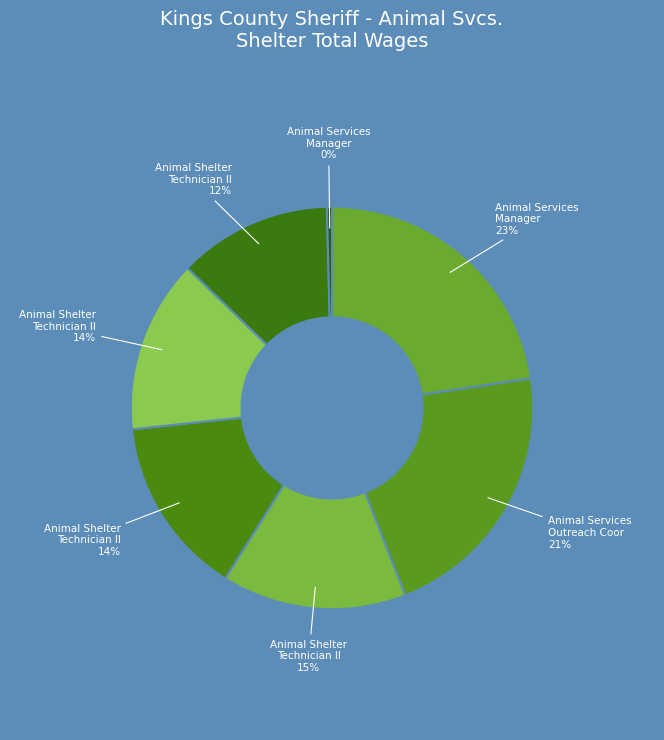

How many segments does this pie chart have?

7